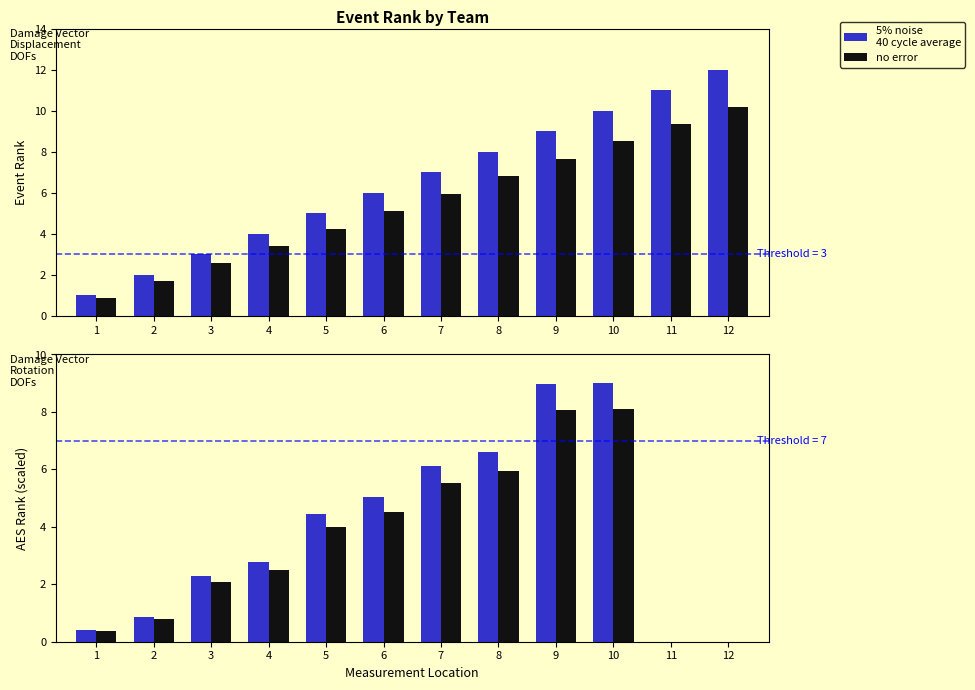

At which category does the chart reach its minimum across all series?

11